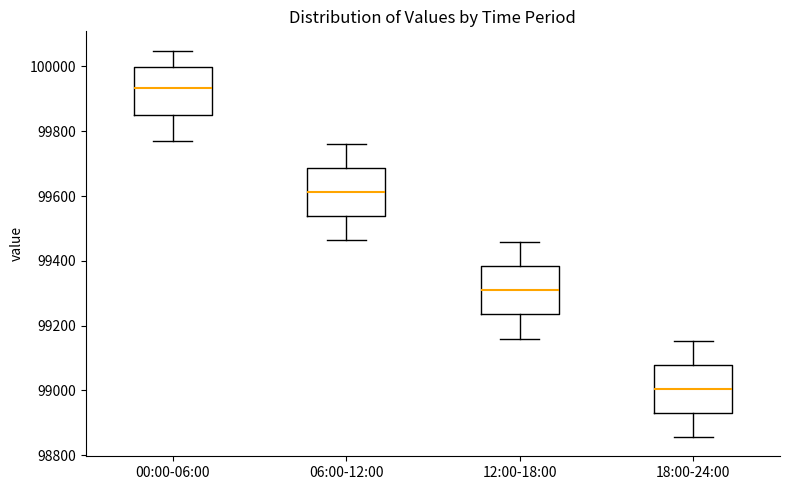

Where is the upper edge of the box for 06:00-12:00 on the y-axis? The values are not printed on the chart, so give them approximately, as read against the axis.

99680